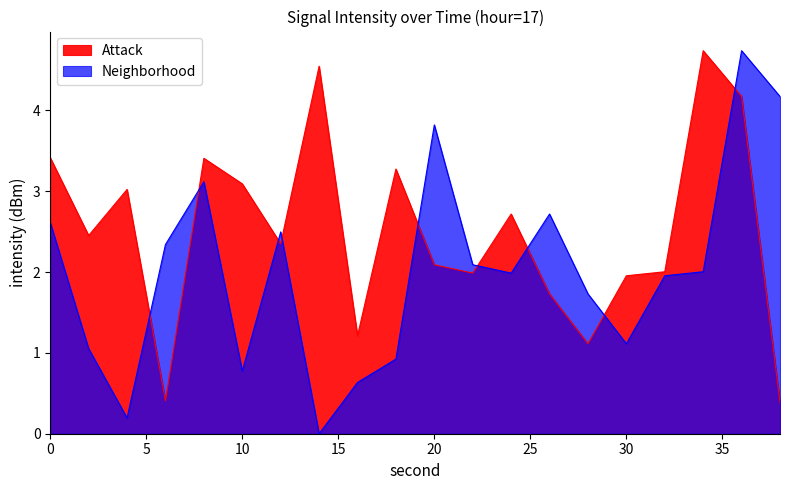

How many interior local peaks does the Neighborhood series have?

5